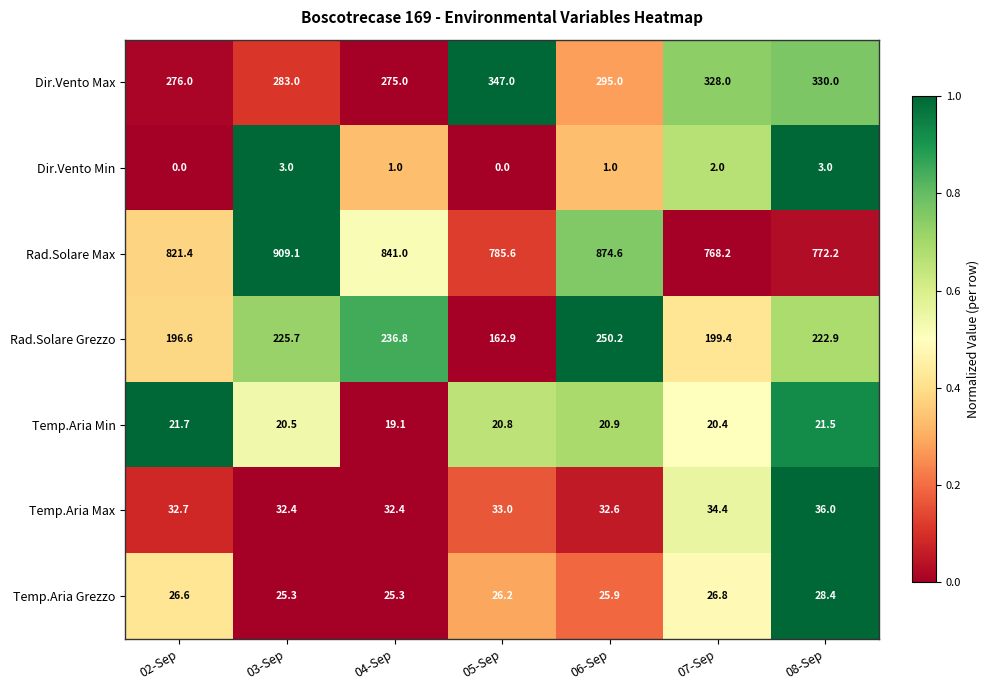

At 07-Sep, list the series in order from smallest to largest.

Dir.Vento Min, Temp.Aria Min, Temp.Aria Grezzo, Temp.Aria Max, Rad.Solare Grezzo, Dir.Vento Max, Rad.Solare Max